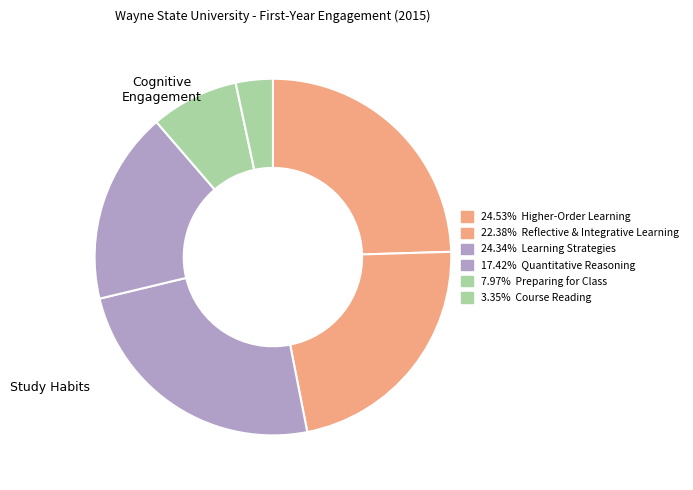

How many segments does this pie chart have?

6